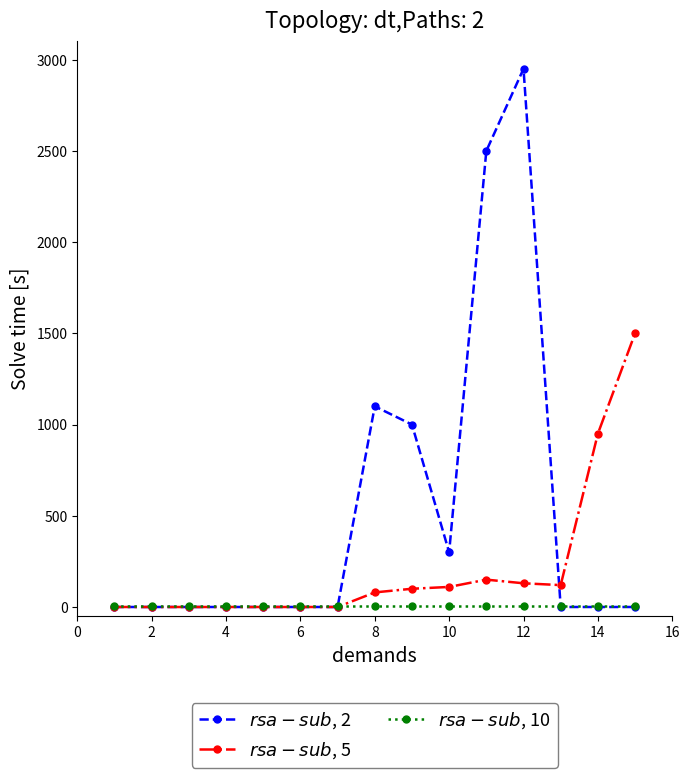

What is the greatest value displayed?

2950